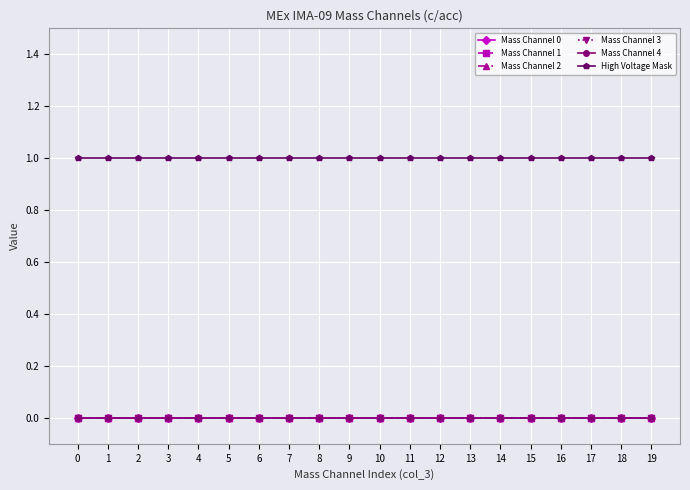

Does the chart have visible grid lines?

Yes